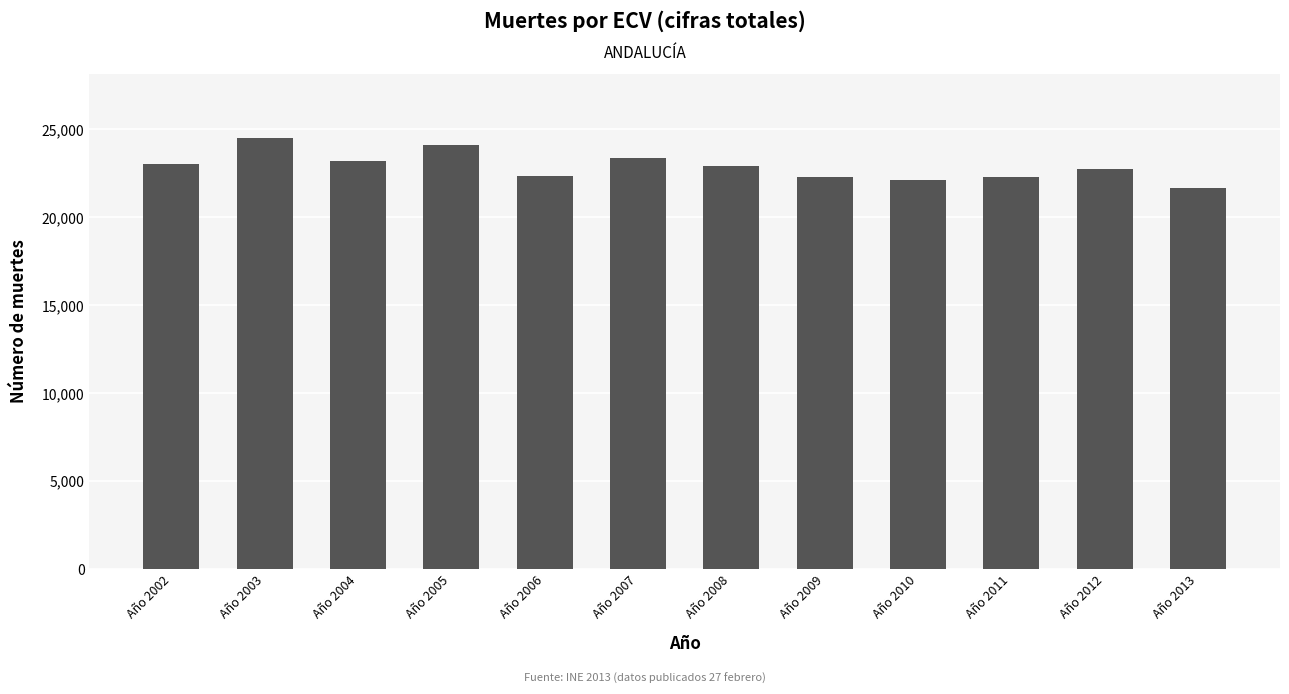

What is the smallest value displayed?

21674